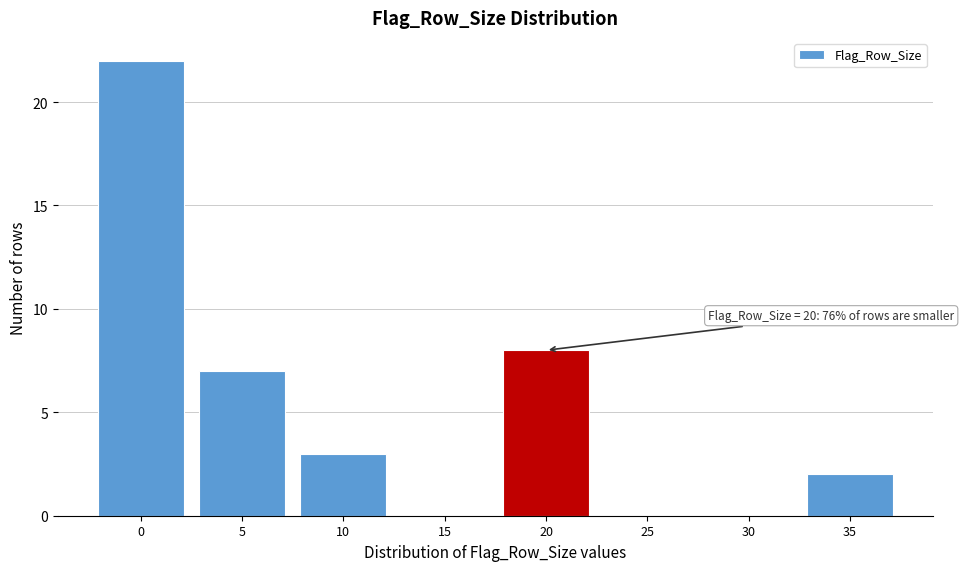

Reading left to right, what are all the values shown in this chart?

0=22	5=7	10=3	15=0	20=8	25=0	30=0	35=2